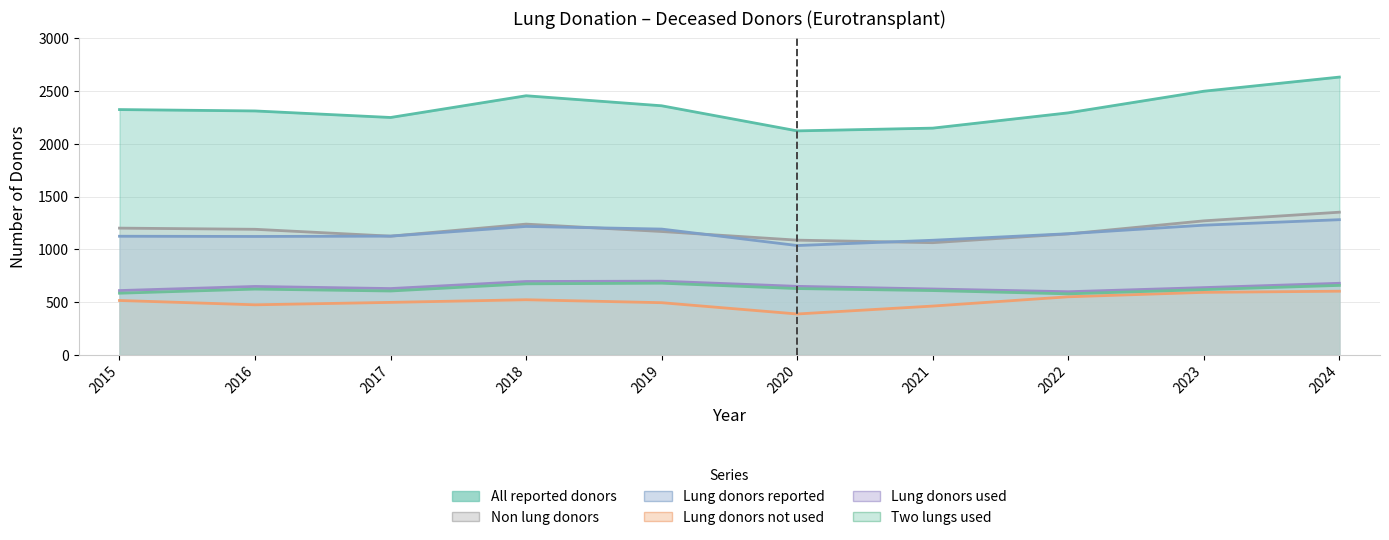

In Lung donors reported, how many points are higher than both neighbors (excluding endpoints)?

1